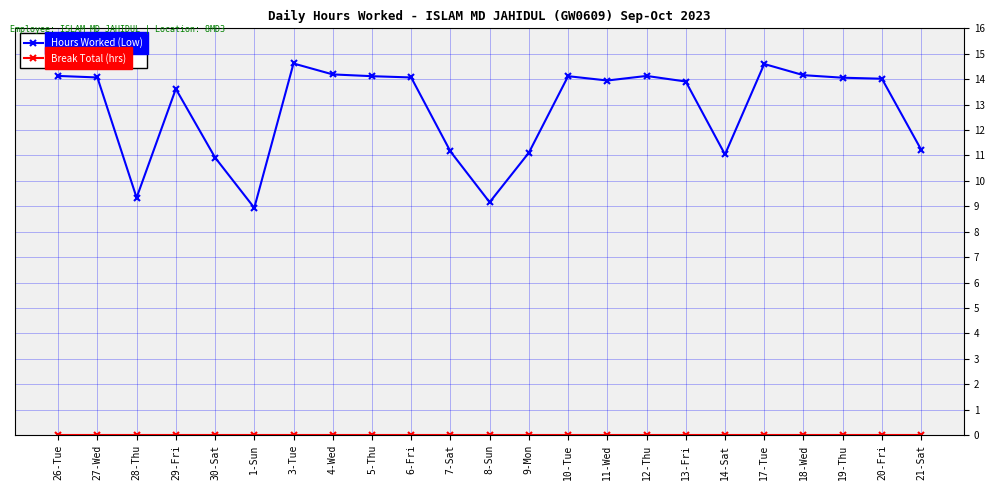

Which series has the largest total across all categories?

Hours Worked (Low)